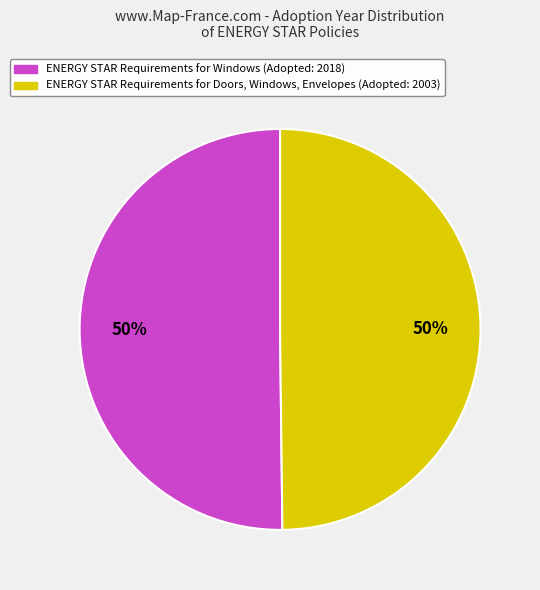

The ENERGY STAR Requirements for Windows slice represents 43% of the pie. True or false?

False